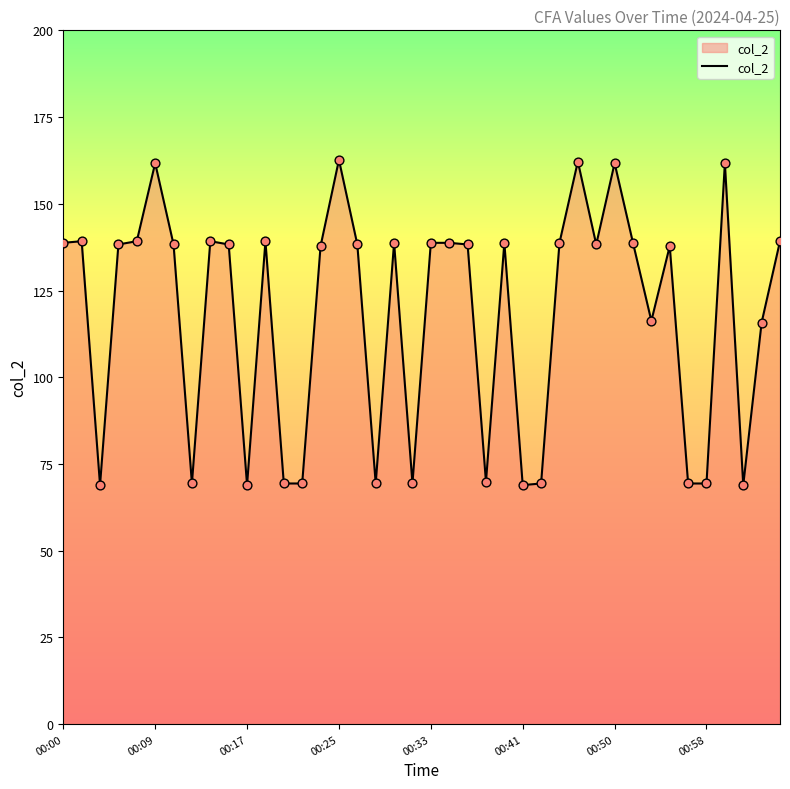

What is the maximum value shown in the chart?

162.7